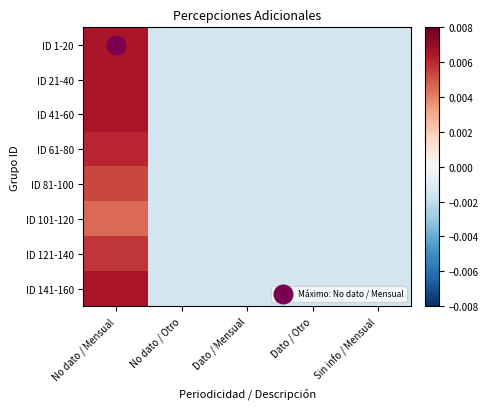

At how many categories does at least one series exceed 0?

1